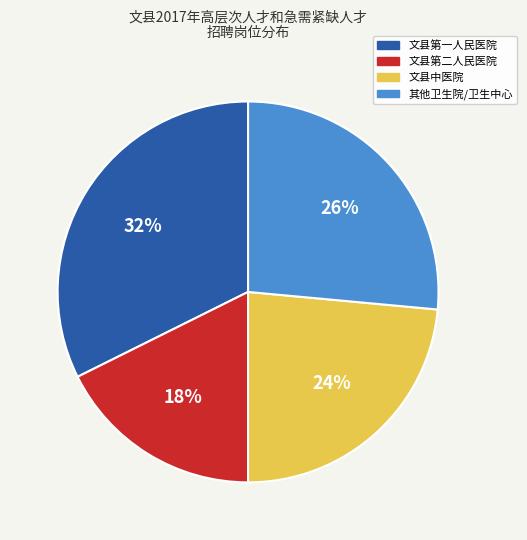

Is there any slice that represents more than half of the pie?

No